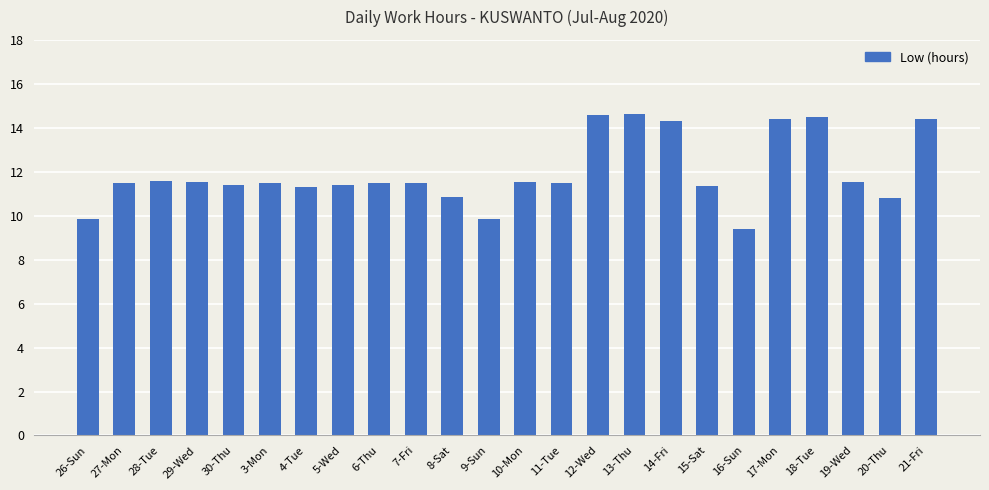

The chart shows a value of 11.3 at 15-Sat. True or false?

True